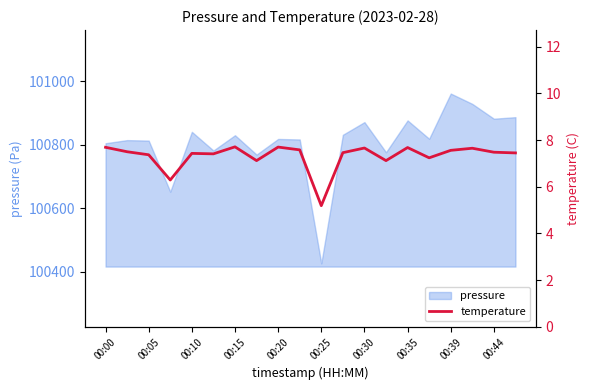

Which category has the lowest value in the pressure series?

00:25